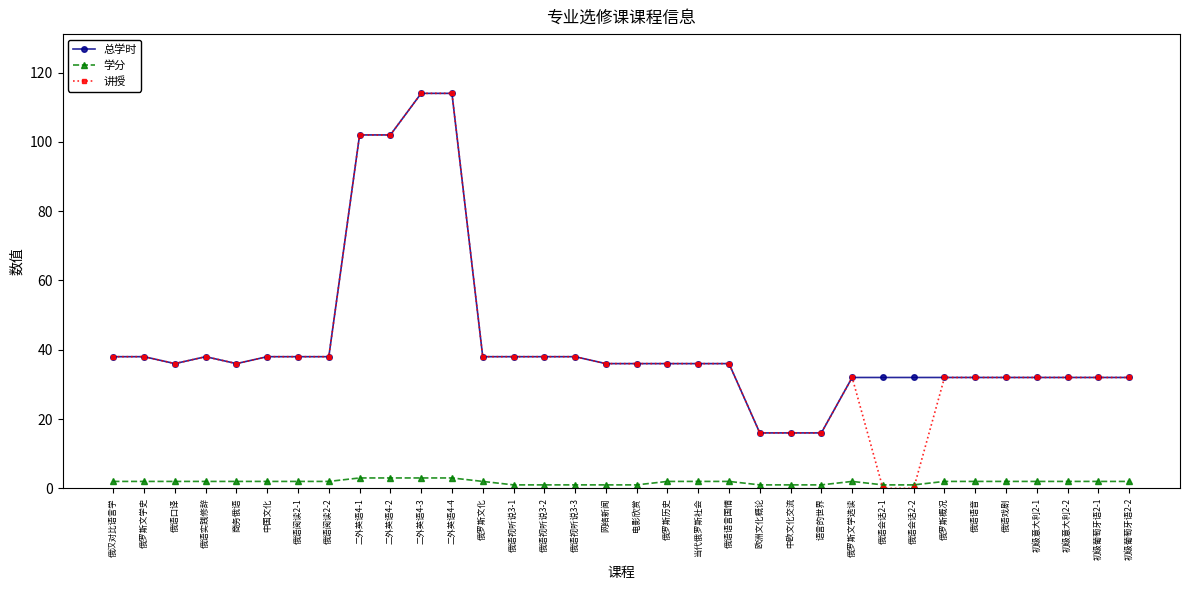

What is the average value of the 讲授 series?

40